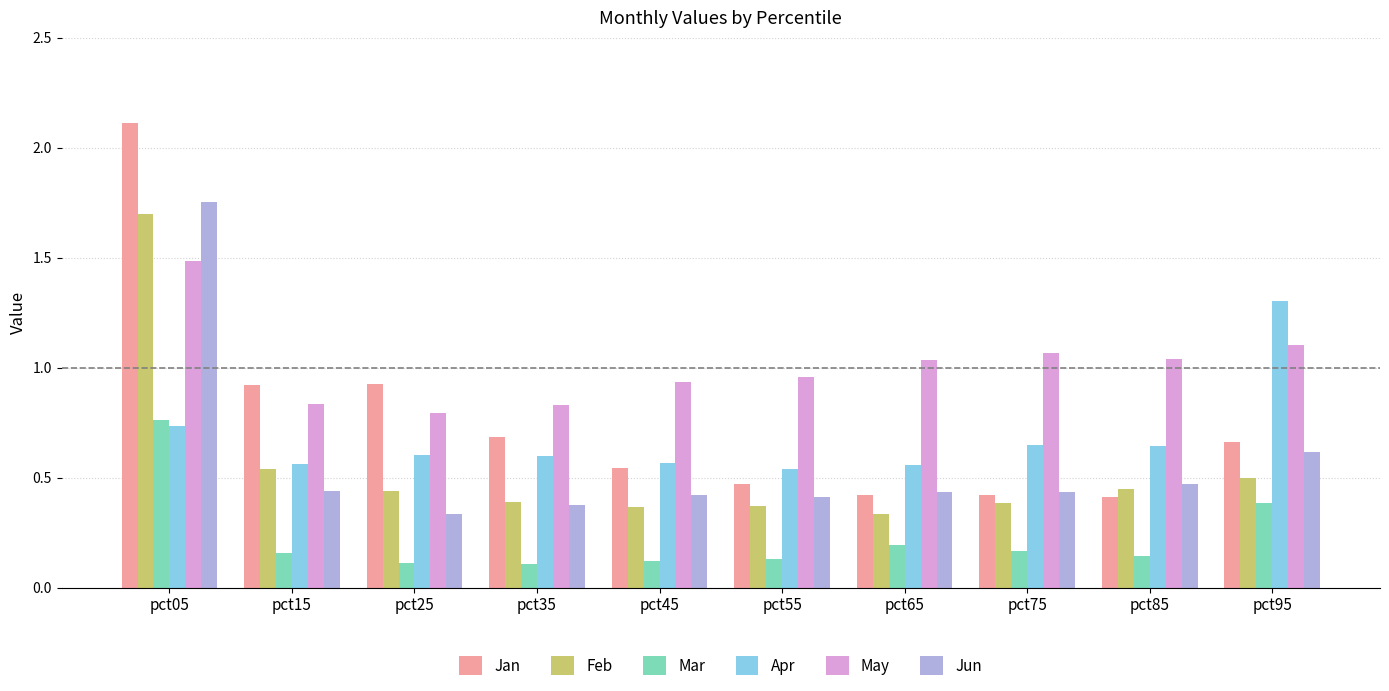

Between pct25 and pct65, which series saw the biggest shift?

Jan